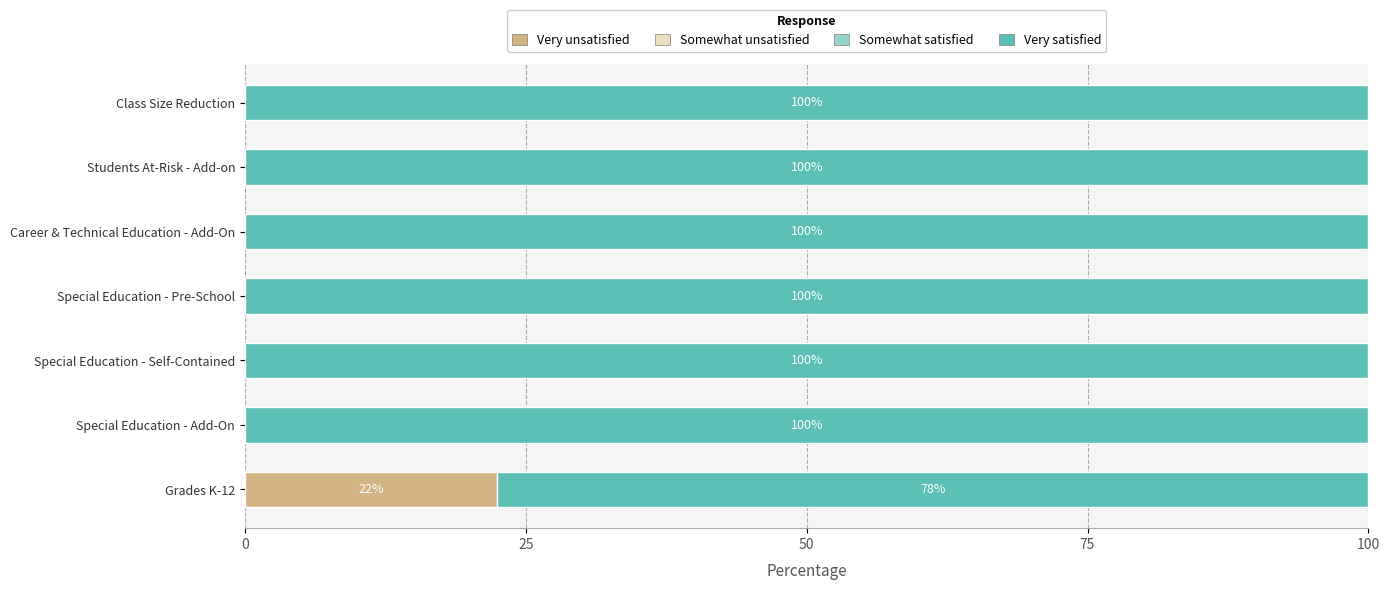

What is the total value across all series at Special Education - Add-On?

100.0